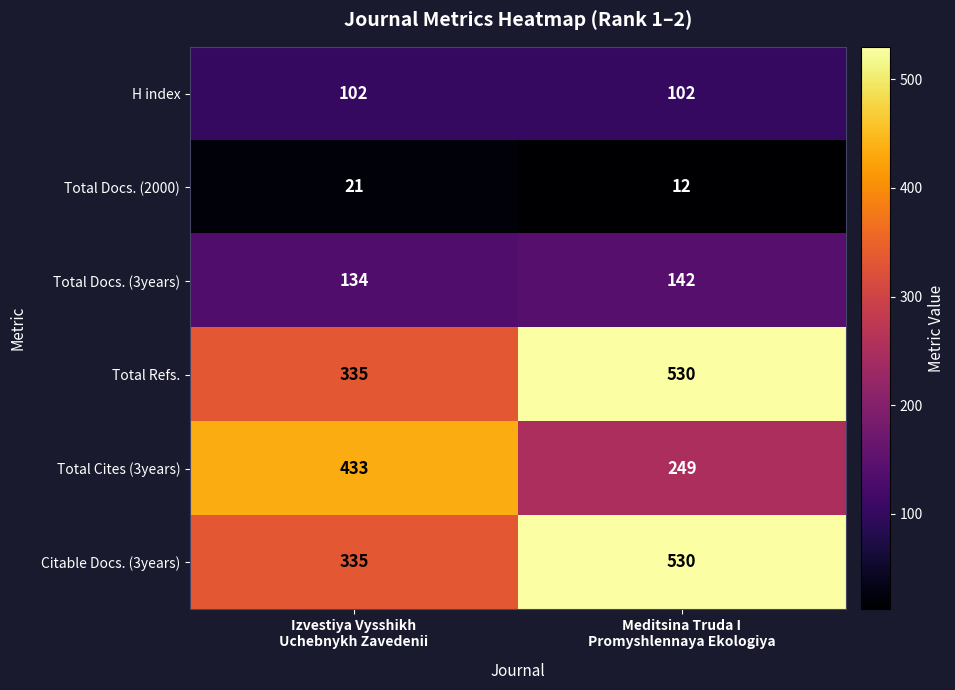

Reading right to left, transcribe all the data shown in this chart.

H index: 102	102
Total Docs. (2000): 12	21
Total Docs. (3years): 142	134
Total Refs.: 530	335
Total Cites (3years): 249	433
Citable Docs. (3years): 530	335